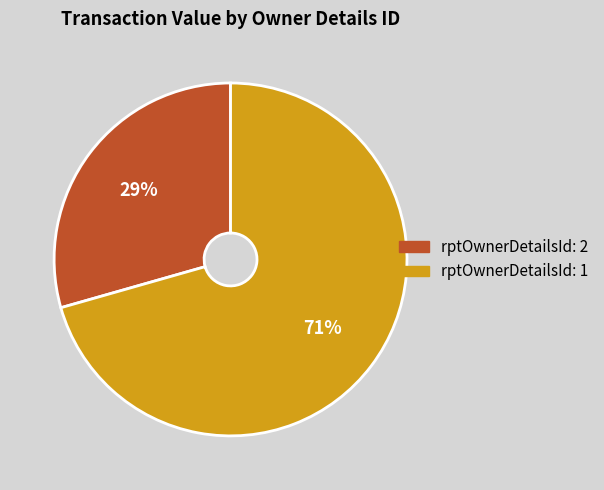

Is the sum of rptOwnerDetailsId: 1 and rptOwnerDetailsId: 2 greater than half?

Yes